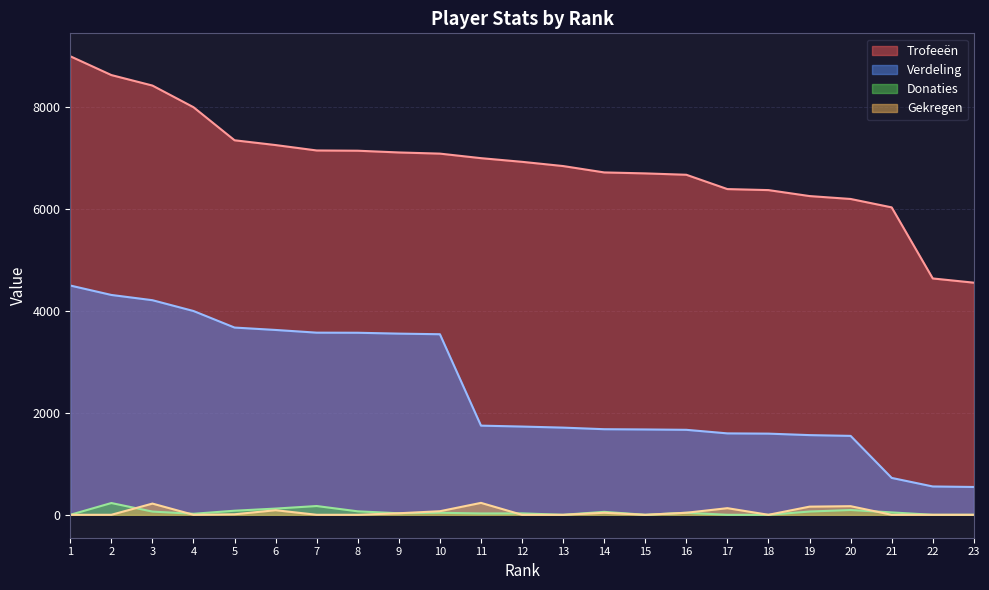

Where is Donaties nearest to the value 115?

6